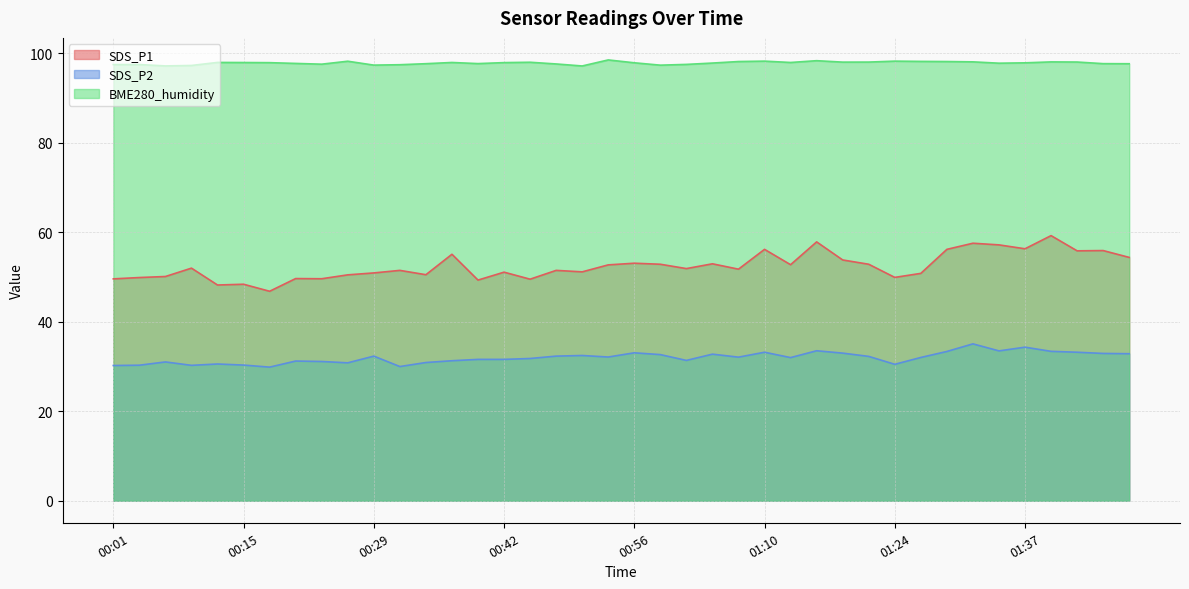

Which series has the largest range (max minus min)?

SDS_P1